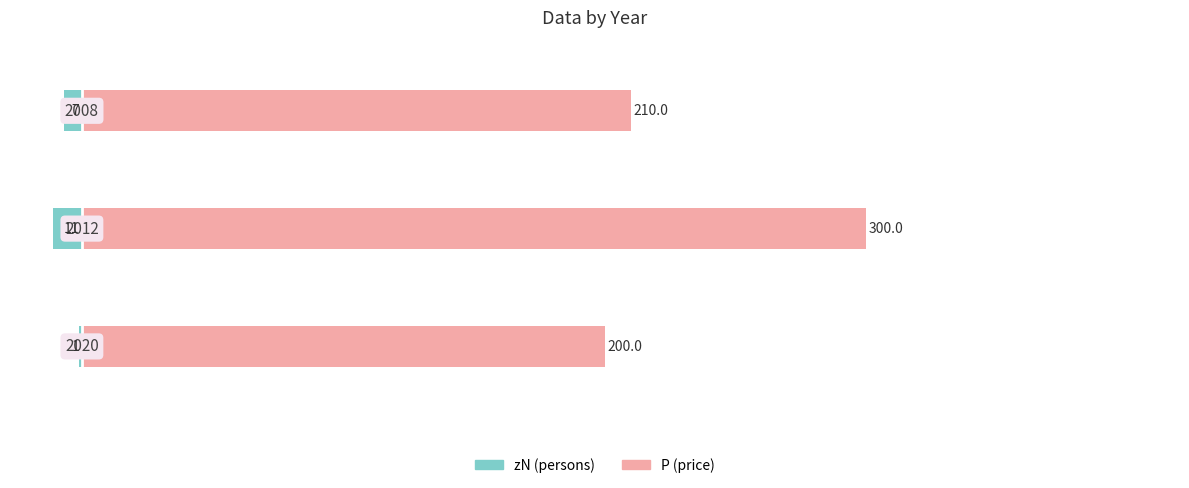

Reading left to right, what are all the values shown in this chart?

zN (persons): -1	-11	-7
P (price): 200	300	210